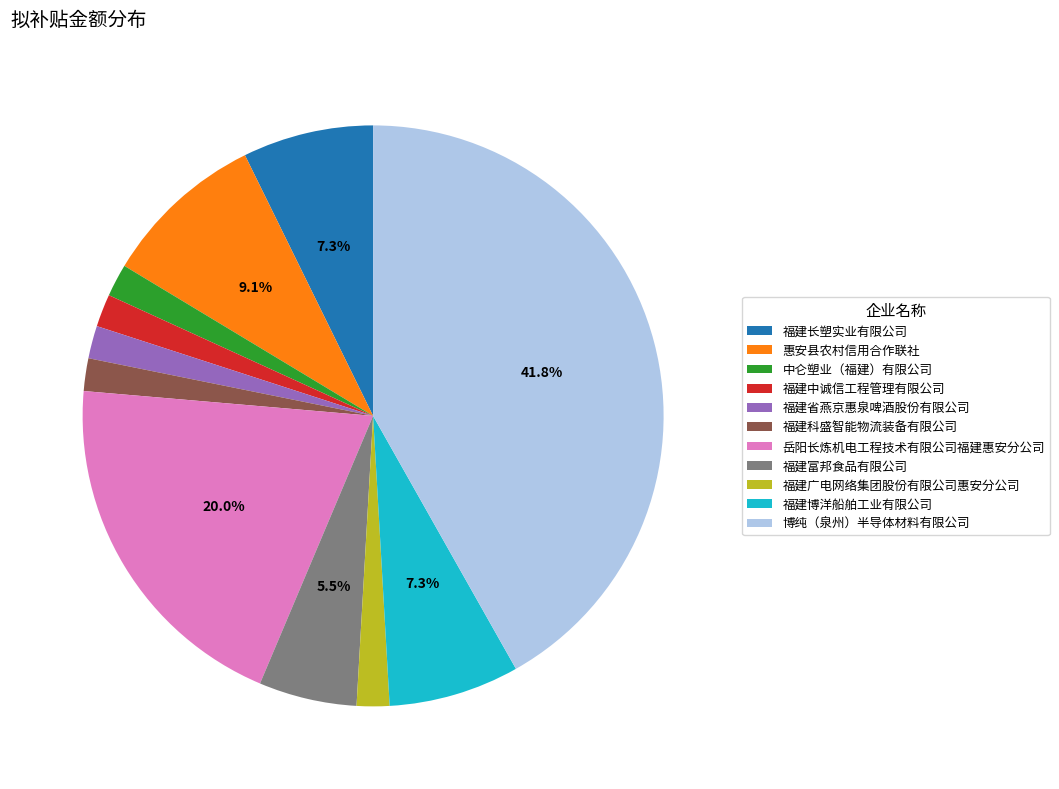

True or false: 中仑塑业（福建）有限公司 accounts for 2% of the total.

True